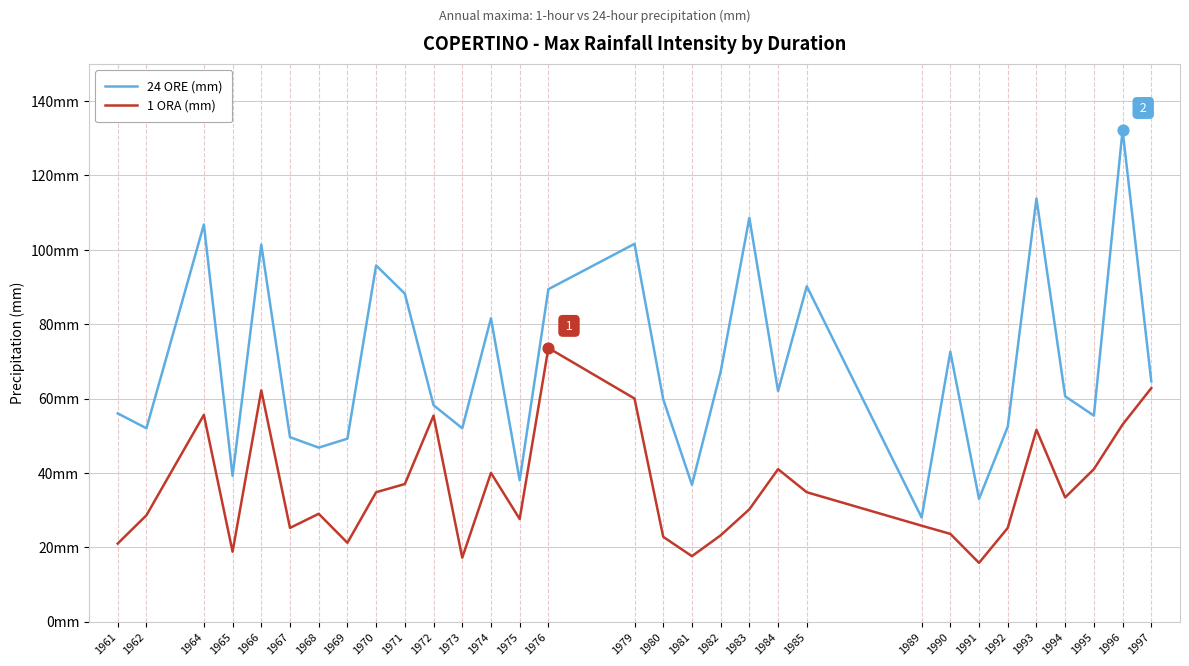

At which category is the sum across all series the highest?

1996